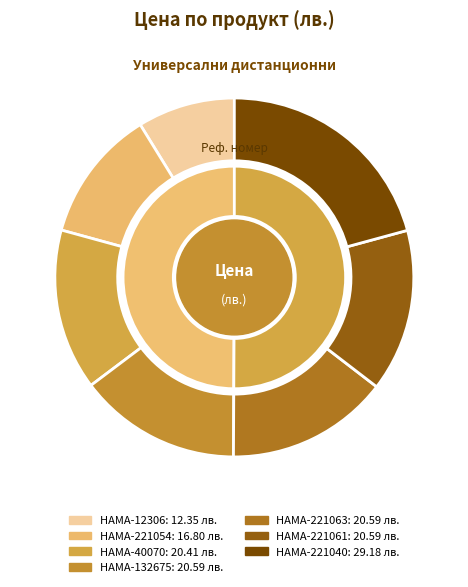

Does HAMA-221063 account for over 50% of the chart?

No